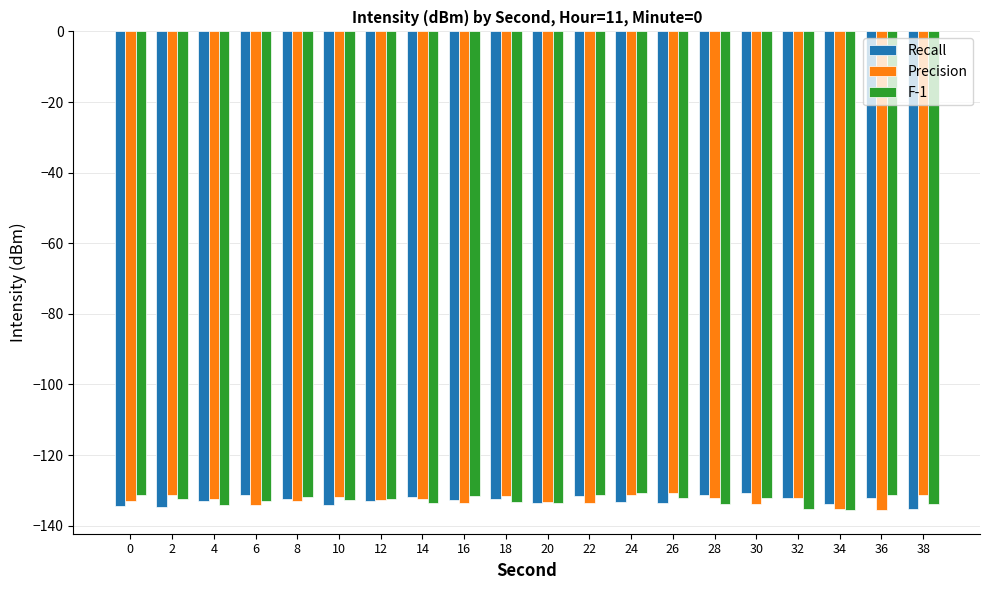

Rank the series by their average value, from highest to lowest.

Precision, F-1, Recall